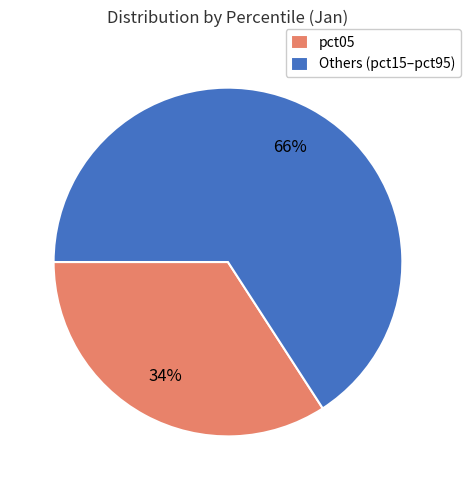

Is the sum of Others (pct15–pct95) and pct05 greater than half?

Yes